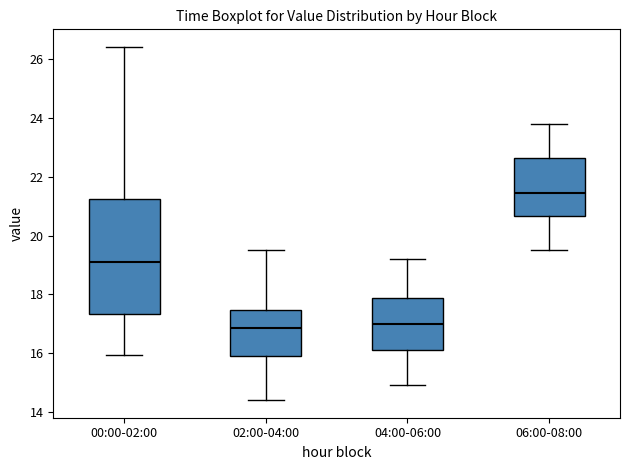

Reading left to right, transcribe this box plot: for each box, give where its median line is, the range the box spans, and where its two whiskers end, as read against the y-axis. The values are not printed on the chart, so give them approximately, as read against the axis.

00:00-02:00: median 19.2, box 17.4 to 21.2, whiskers 16.0 to 26.4
02:00-04:00: median 16.8, box 15.8 to 17.4, whiskers 14.4 to 19.6
04:00-06:00: median 17.0, box 16.2 to 17.8, whiskers 15.0 to 19.2
06:00-08:00: median 21.4, box 20.6 to 22.6, whiskers 19.6 to 23.8